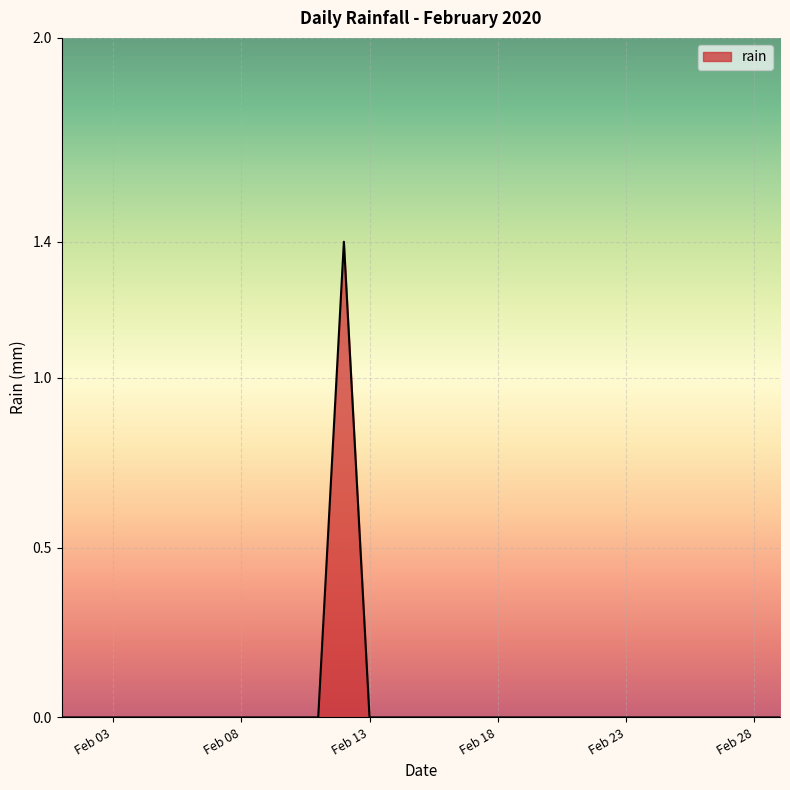

Reading left to right, list all the values displayed in this chart.

0.0	0.0	0.0	0.0	0.0	0.0	0.0	0.0	0.0	0.0	0.0	1.4	0.0	0.0	0.0	0.0	0.0	0.0	0.0	0.0	0.0	0.0	0.0	0.0	0.0	0.0	0.0	0.0	0.0